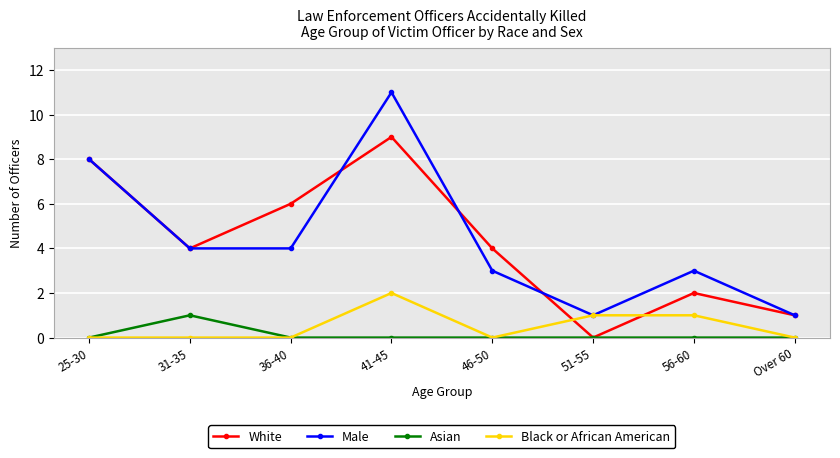

Reading right to left, what are all the values shown in this chart?

White: Over 60=1	56-60=2	51-55=0	46-50=4	41-45=9	36-40=6	31-35=4	25-30=8
Male: Over 60=1	56-60=3	51-55=1	46-50=3	41-45=11	36-40=4	31-35=4	25-30=8
Asian: Over 60=0	56-60=0	51-55=0	46-50=0	41-45=0	36-40=0	31-35=1	25-30=0
Black or African American: Over 60=0	56-60=1	51-55=1	46-50=0	41-45=2	36-40=0	31-35=0	25-30=0